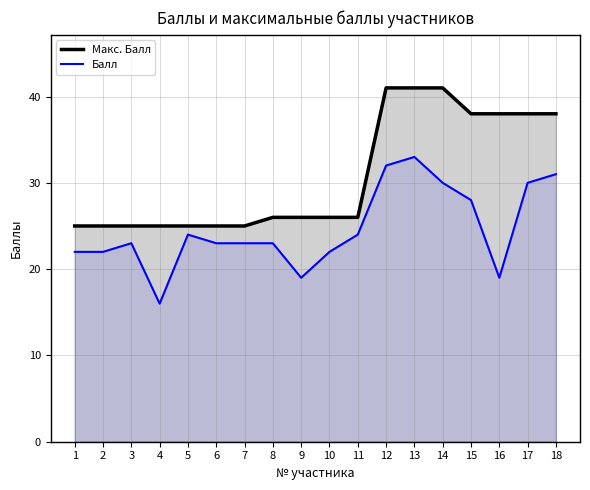

At 5, list the series in order from largest to smallest.

Макс. Балл, Балл